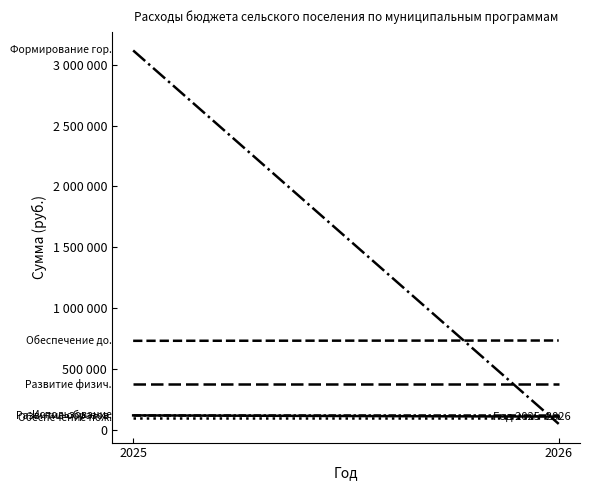

What are all the series names shown in the legend?

Муниц. программа Развитие образ., Муниц. программа Обеспечение до., Муниц. программа Формирование, Муниц. программа Обеспечение по., Муниц. программа Использование, Муниц. программа Развитие физич.